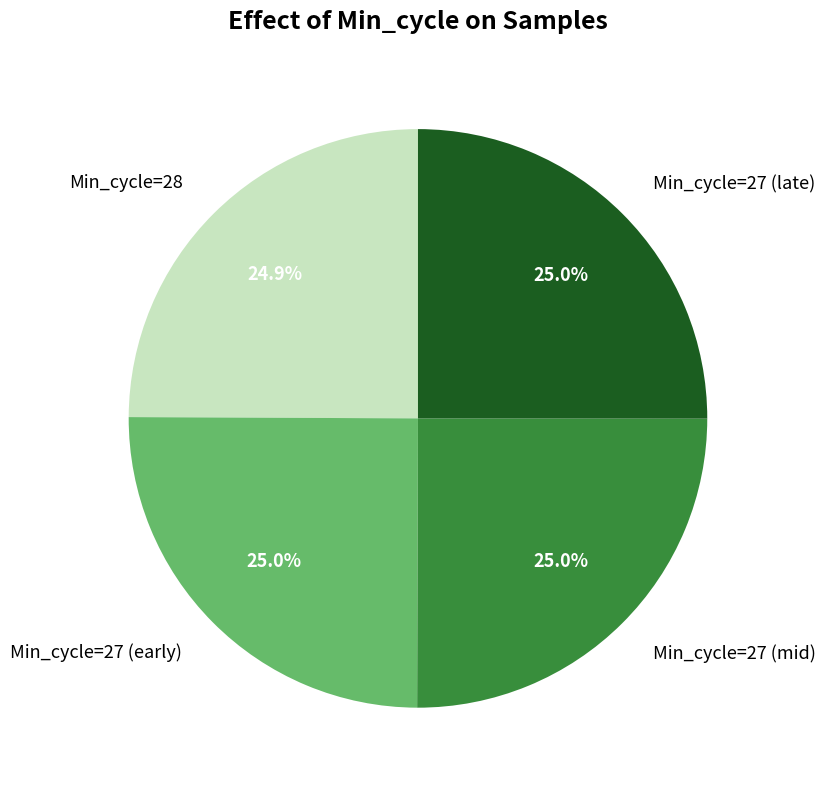

Approximately how many times larger is the value at Min_cycle=28 compared to Min_cycle=27 (early)?

1.0